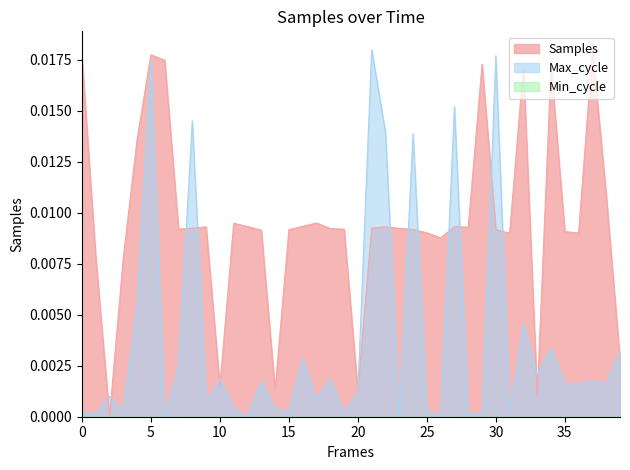

How many lines are shown in the chart?

3